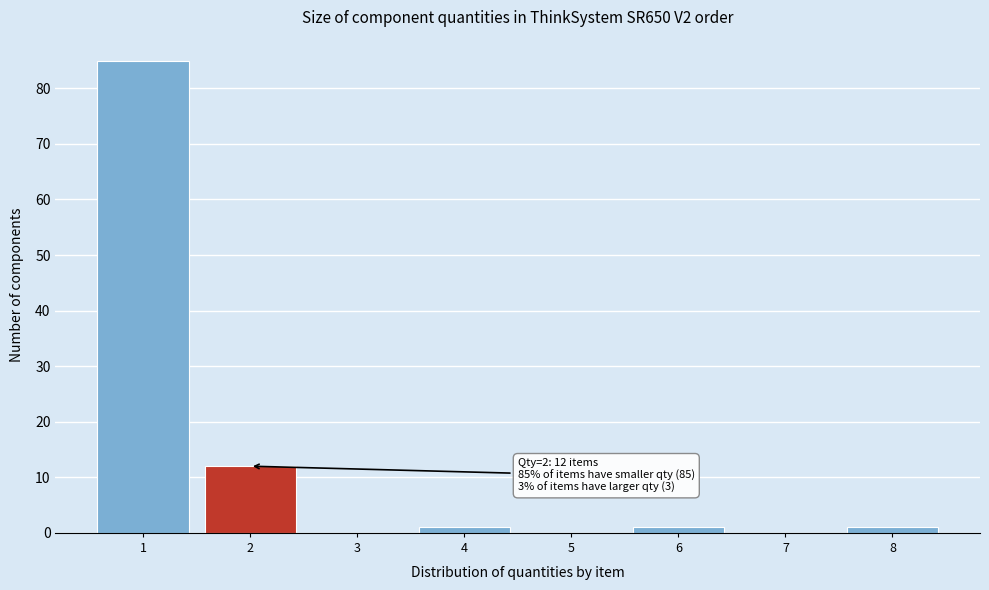

Reading right to left, transcribe all the data shown in this chart.

8=1	7=0	6=1	5=0	4=1	3=0	2=12	1=85